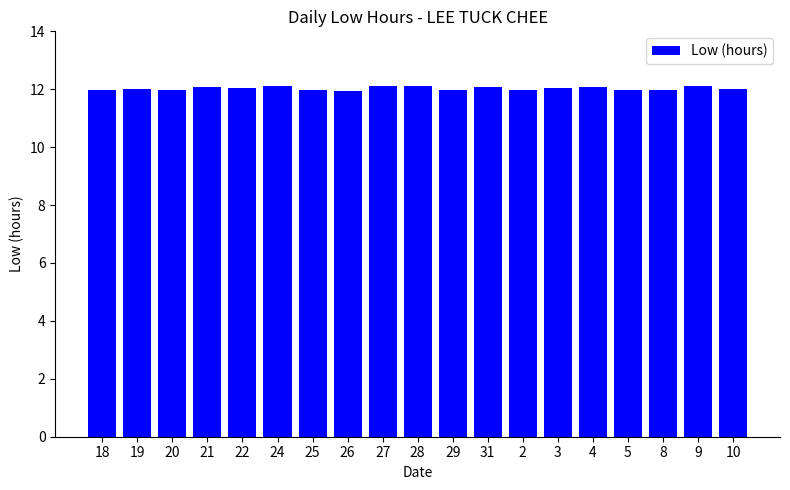

What is the average value?

12.0